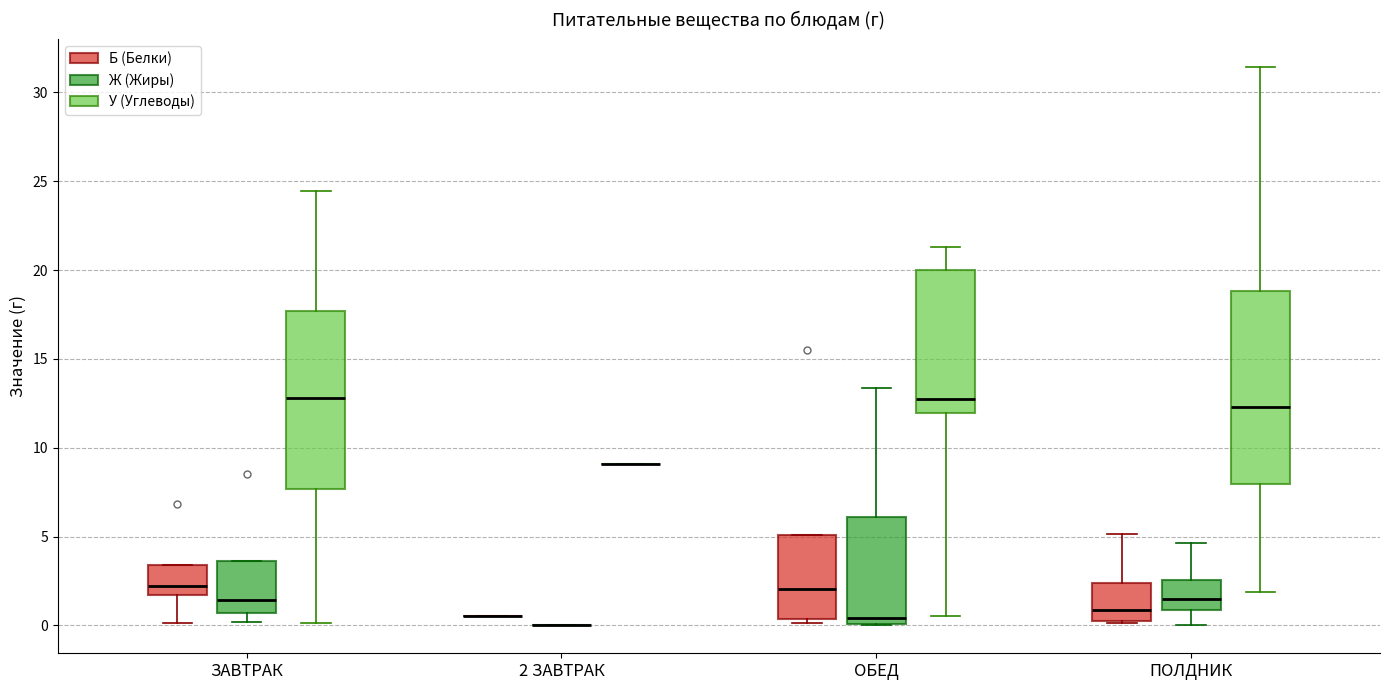

Reading left to right, transcribe this box plot: for each box, give where its median line is, the range the box spans, and where its two whiskers end, as read against the y-axis. The values are not printed on the chart, so give them approximately, as read against the axis.

ЗАВТРАК (Б (Белки)): median 2.0, box 1.5 to 3.5, whiskers 0.0 to 3.5
ЗАВТРАК (Ж (Жиры)): median 1.5, box 0.5 to 3.5, whiskers 0.0 to 3.5
ЗАВТРАК (У (Углеводы)): median 13.0, box 7.5 to 17.5, whiskers 0.0 to 24.5
2 ЗАВТРАК (Б (Белки)): box collapsed to a line at 0.5, whiskers 0.5 to 0.5
2 ЗАВТРАК (Ж (Жиры)): box collapsed to a line at 0.0, whiskers 0.0 to 0.0
2 ЗАВТРАК (У (Углеводы)): box collapsed to a line at 9.0, whiskers 9.0 to 9.0
ОБЕД (Б (Белки)): median 2.0, box 0.5 to 5.0, whiskers 0.0 to 5.0
ОБЕД (Ж (Жиры)): median 0.5, box 0.0 to 6.0, whiskers 0.0 to 13.5
ОБЕД (У (Углеводы)): median 12.5, box 12.0 to 20.0, whiskers 0.5 to 21.5
ПОЛДНИК (Б (Белки)): median 1.0, box 0.0 to 2.5, whiskers 0.0 to 5.0
ПОЛДНИК (Ж (Жиры)): median 1.5, box 1.0 to 2.5, whiskers 0.0 to 4.5
ПОЛДНИК (У (Углеводы)): median 12.5, box 8.0 to 19.0, whiskers 2.0 to 31.5